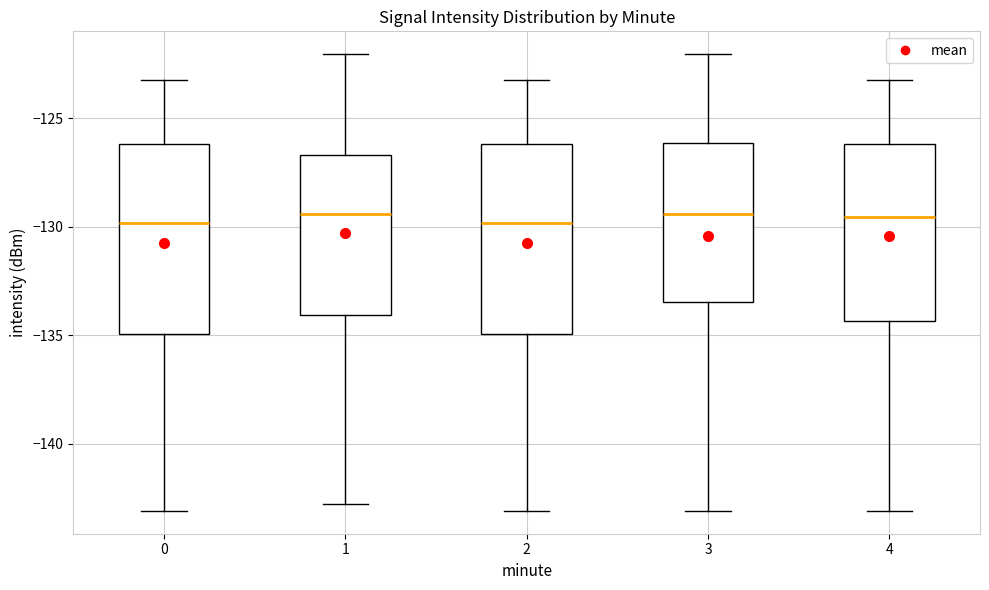

Reading left to right, read every box against the y-axis: the position of its median line, the range the box covers, and the ends of its whiskers. The values are not printed on the chart, so give them approximately, as read against the axis.

0: median -130.0, box -135.0 to -126.0, whiskers -143.0 to -123.0
1: median -129.5, box -134.0 to -126.5, whiskers -143.0 to -122.0
2: median -130.0, box -135.0 to -126.0, whiskers -143.0 to -123.0
3: median -129.5, box -133.5 to -126.0, whiskers -143.0 to -122.0
4: median -129.5, box -134.5 to -126.0, whiskers -143.0 to -123.0